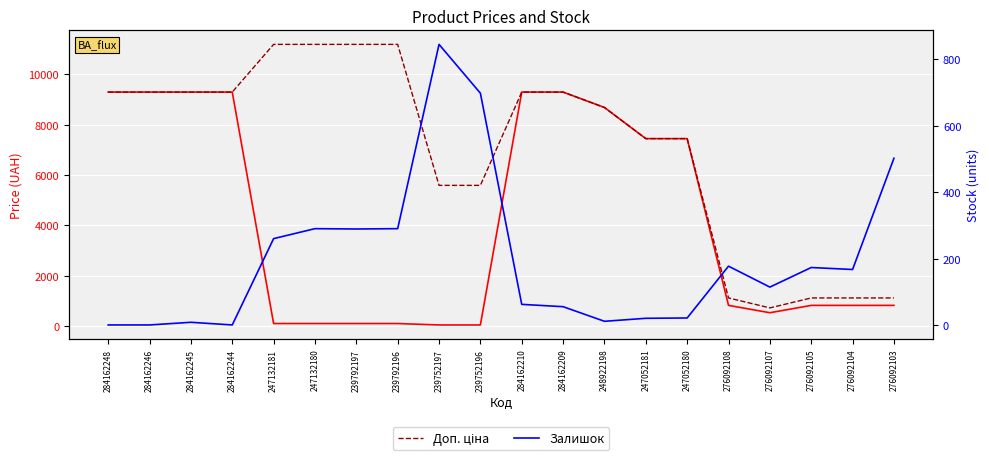

Which series has the largest total across all categories?

Доп. ціна